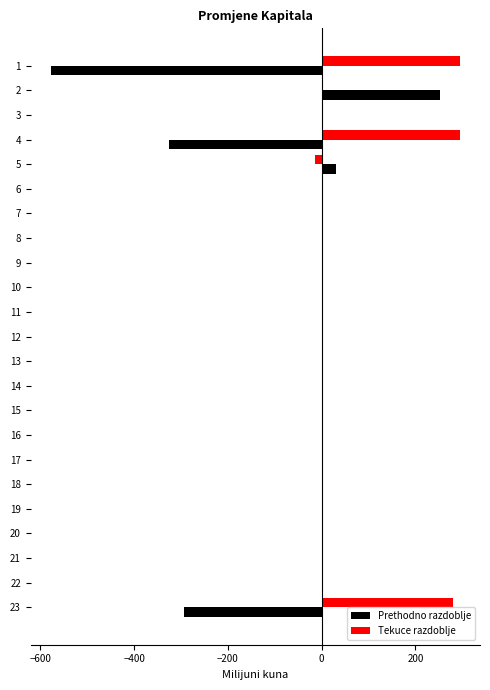

The value of Prethodno razdoblje at 3 is 0.0. True or false?

True